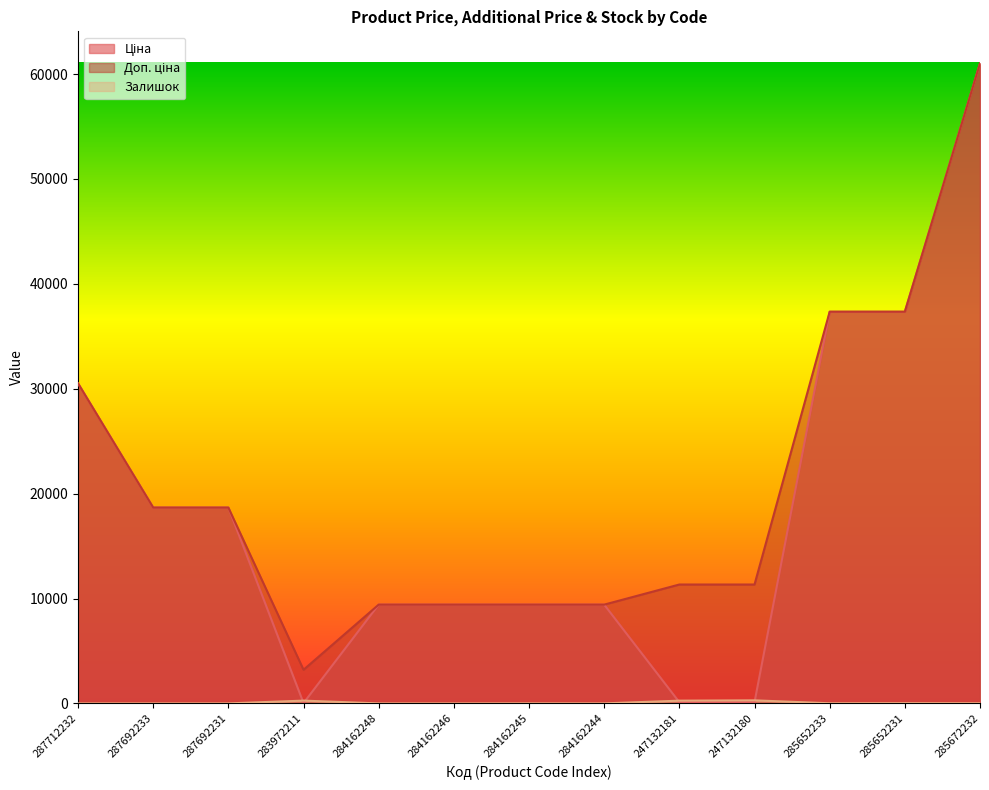

What is the total value across all series at 247132181?

11707.3